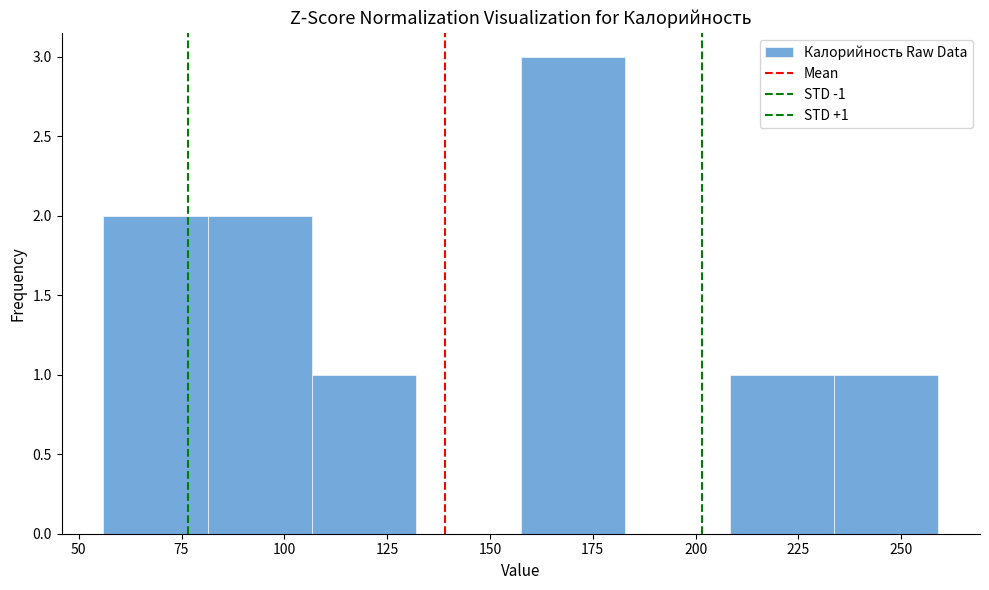

Over which range of the x-axis is the bar tallest?

160 to 185